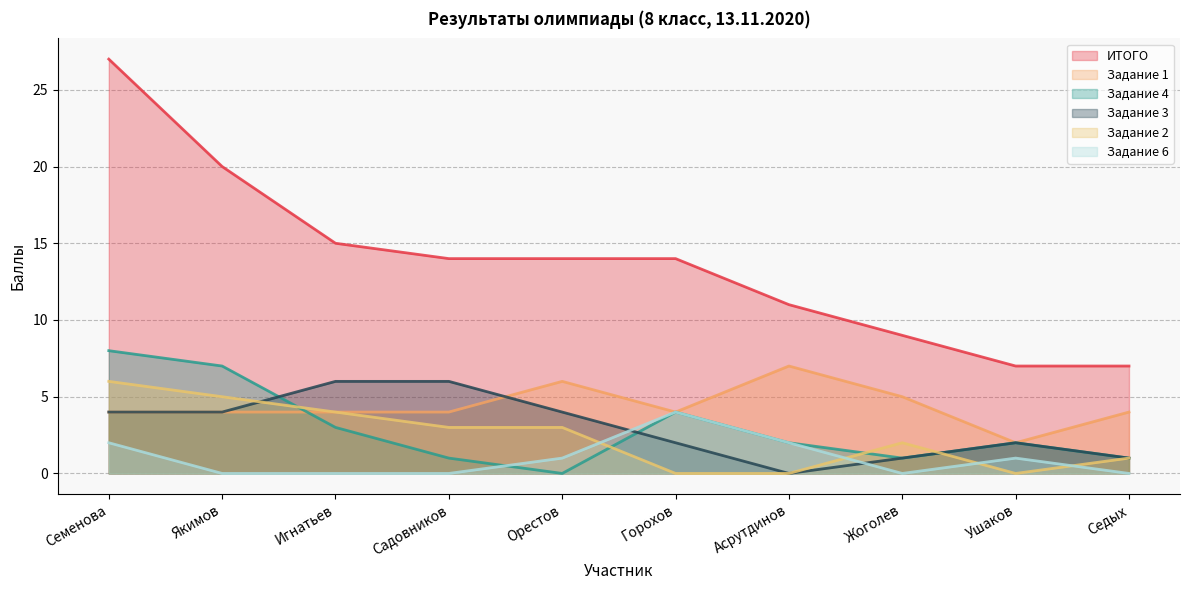

True or false: Задание 4 and Задание 6 intersect in this chart.

True